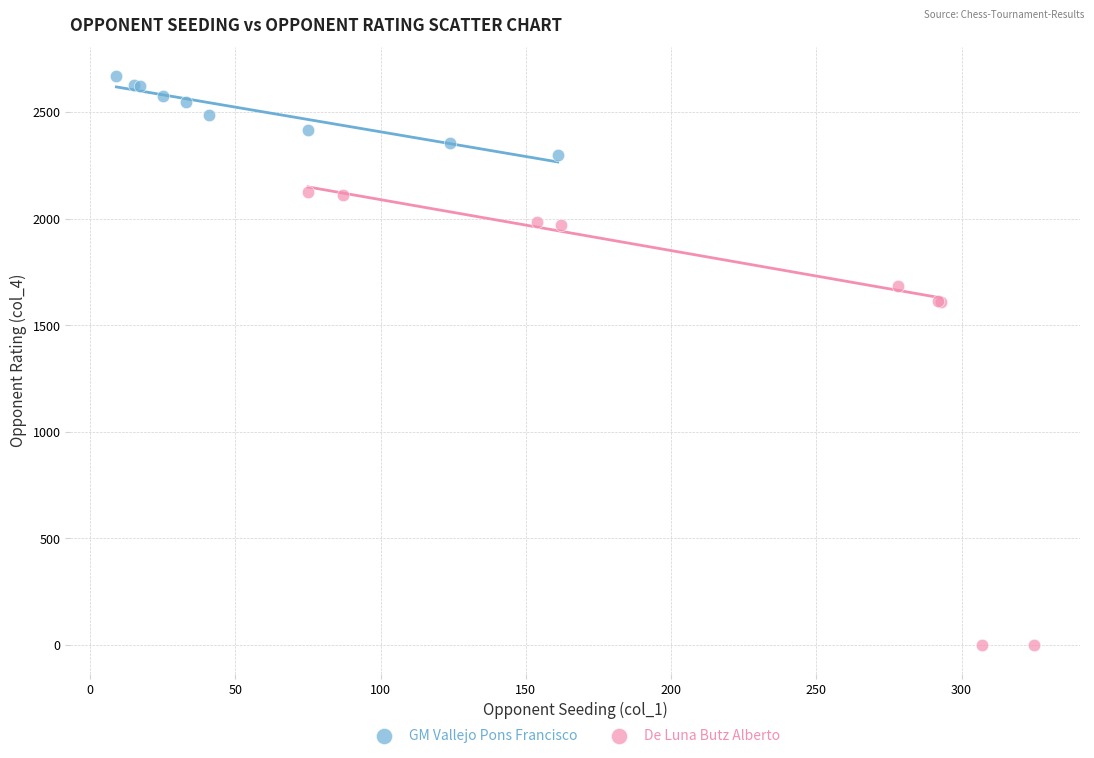

Which series contains the lowest Y value?

De Luna Butz Alberto